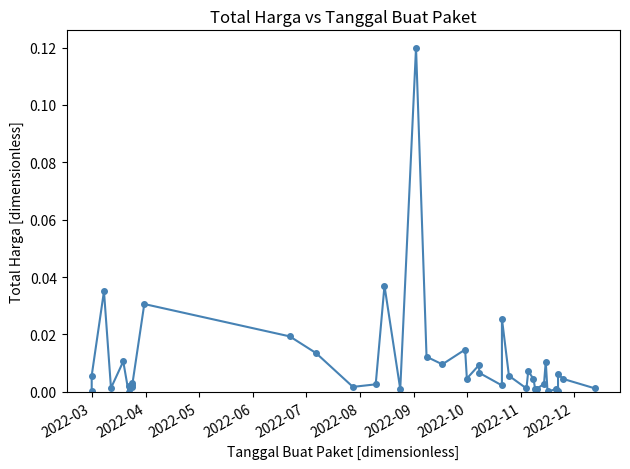

Is it true that the value at 14 is 0.0?

False